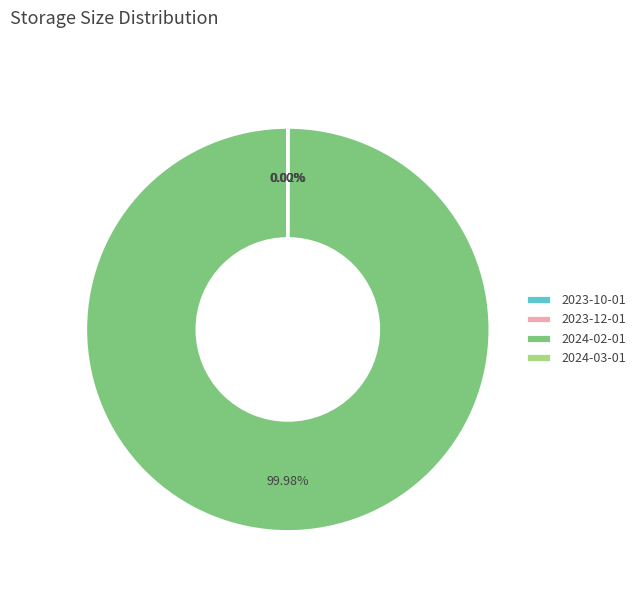

Which slice represents more than half of the pie?

2024-02-01